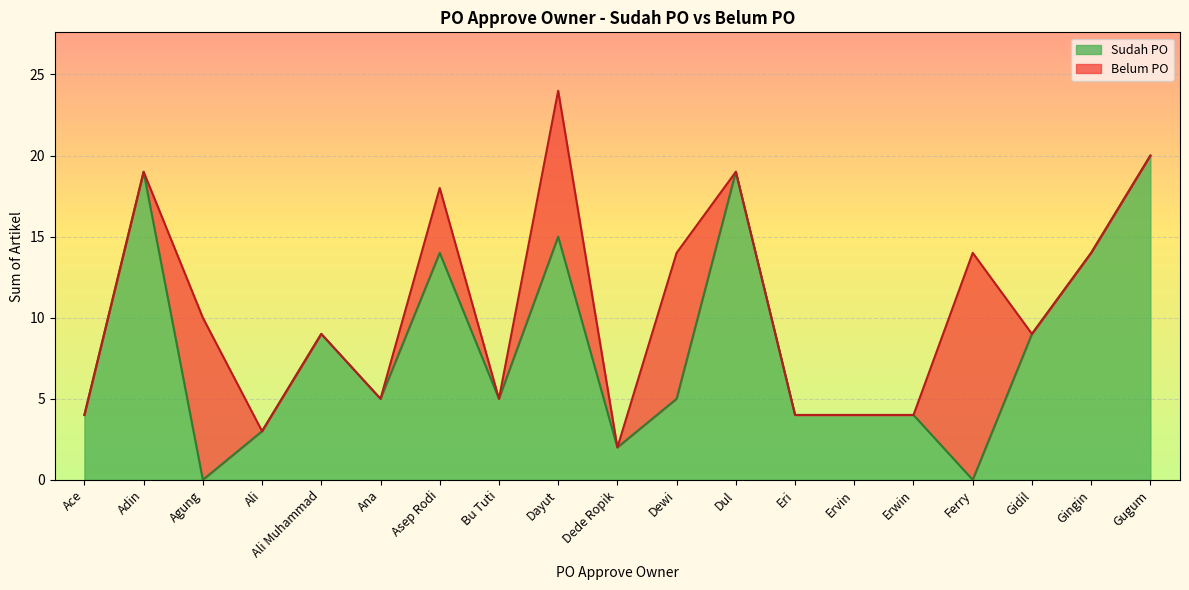

What is the difference between the Sudah PO values at Ace and Gidil?

5